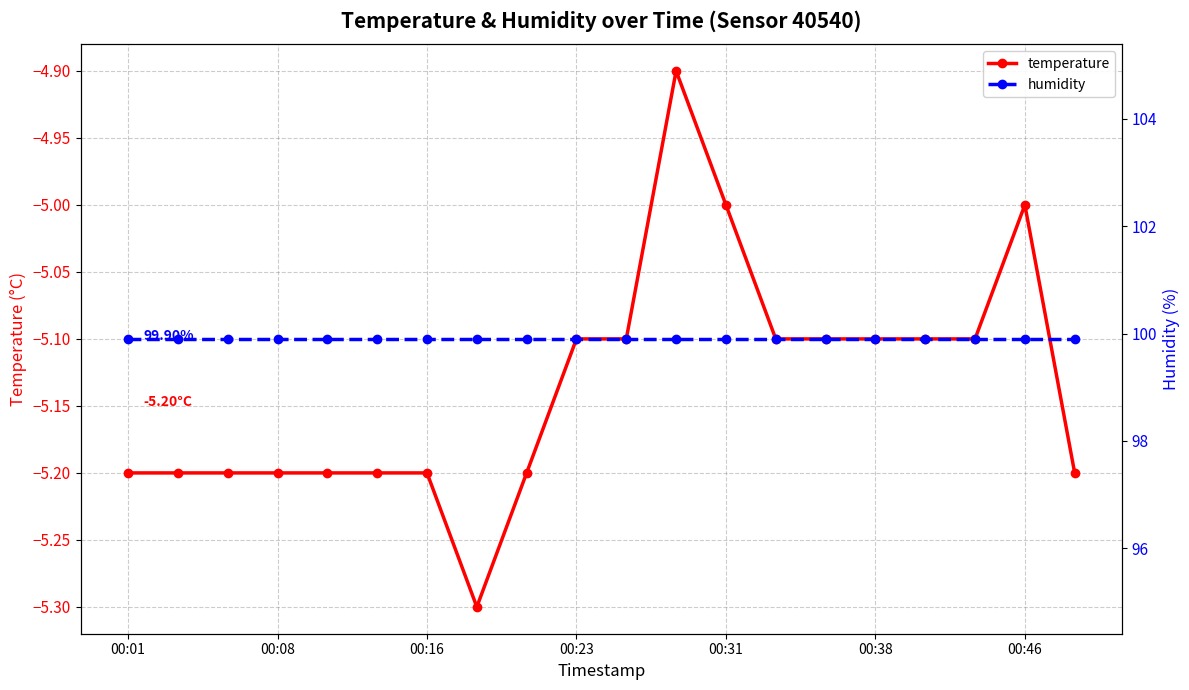

At how many categories does at least one series exceed 10?

20